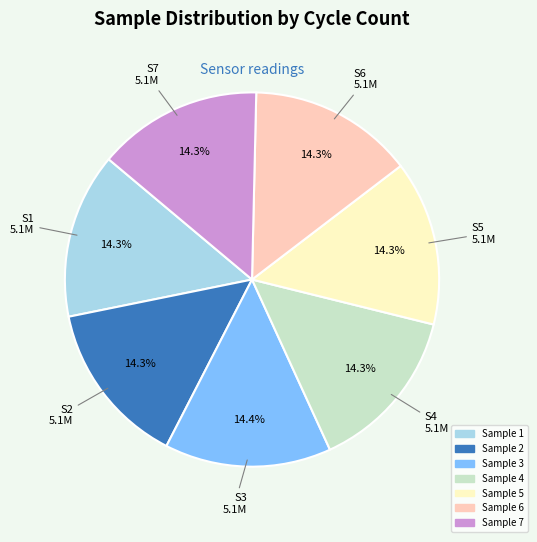

Is there any slice that represents more than half of the pie?

No